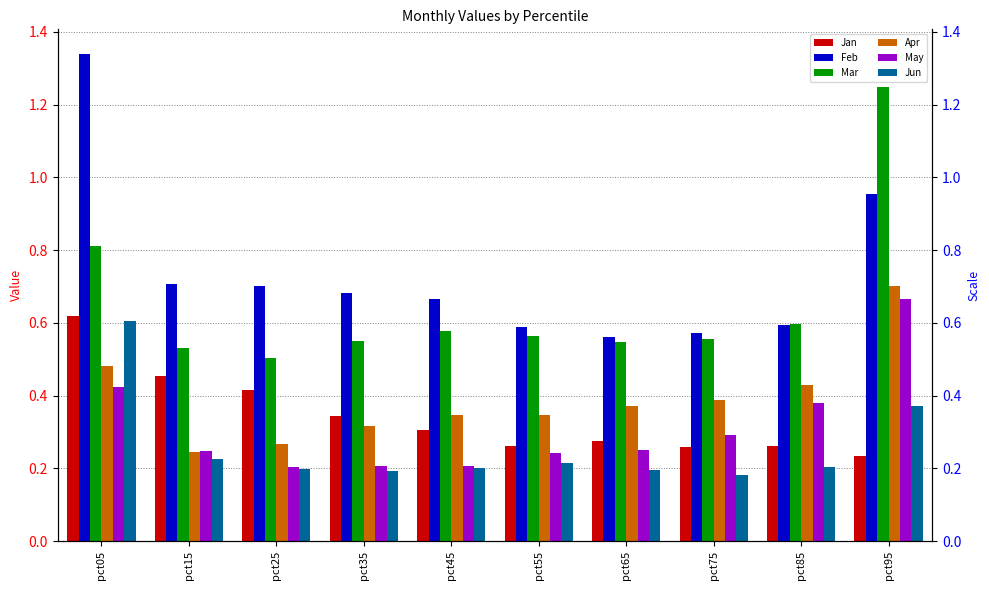

Read the Jan value at pct55.

0.3